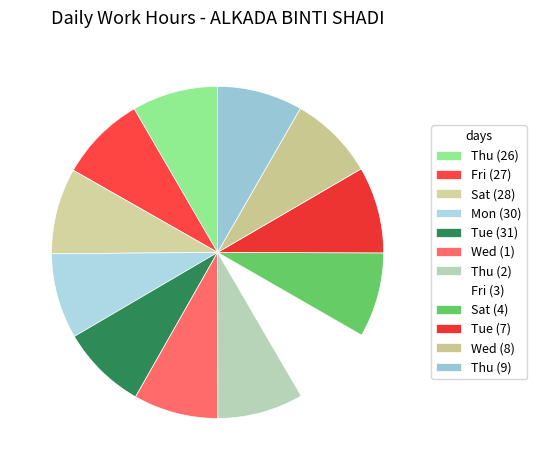

What percentage is the Wed (1) slice, to the nearest percent?

8%